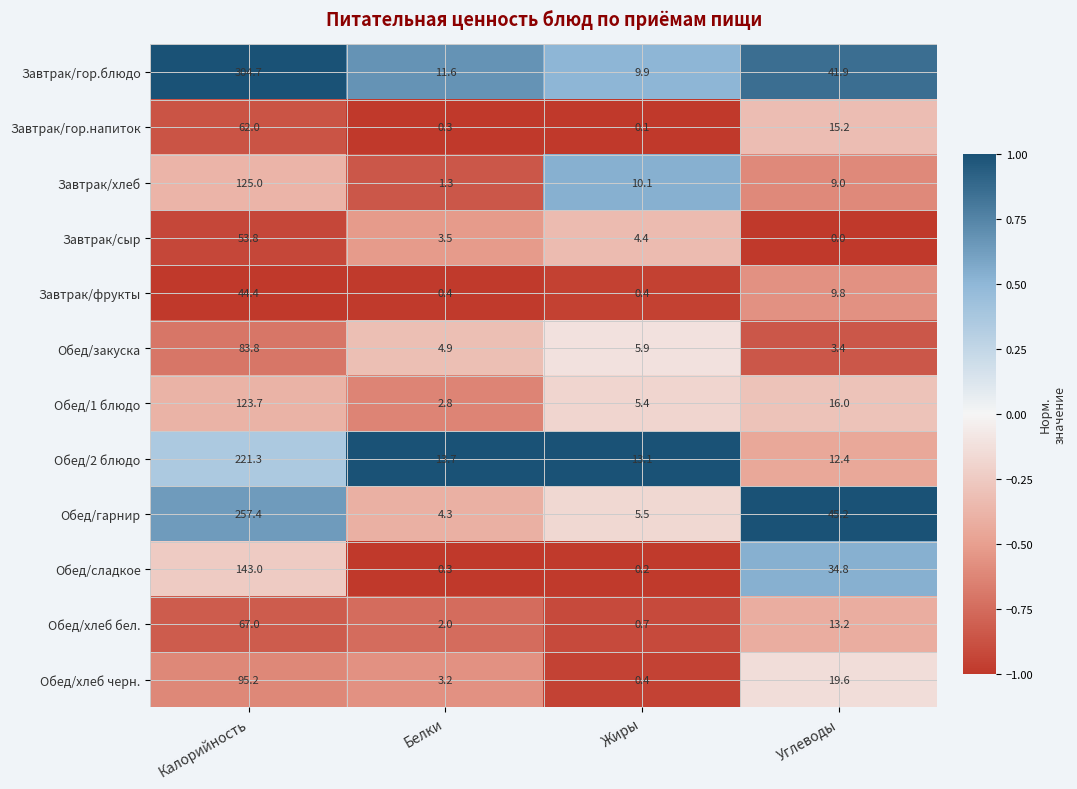

What is the difference between the maximum and minimum values in the Обед/закуска series?

80.4